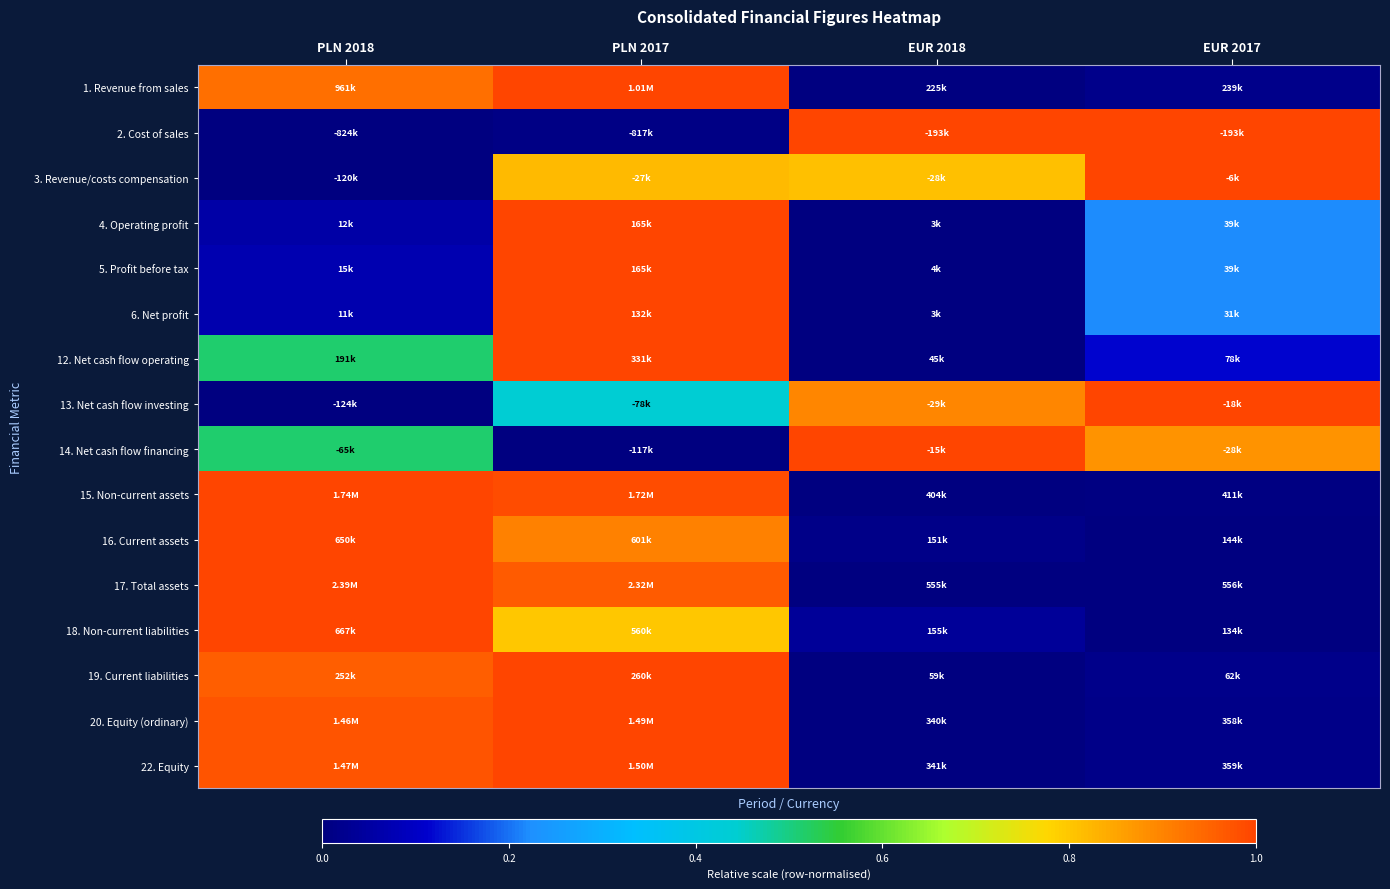

Reading left to right, list all the values displayed in this chart.

1. Revenue from sales: PLN 2018=0.9	PLN 2017=1.0	EUR 2018=0.0	EUR 2017=0.0
2. Cost of sales: PLN 2018=0.0	PLN 2017=0.0	EUR 2018=1.0	EUR 2017=1.0
3. Revenue/costs compensation: PLN 2018=0.0	PLN 2017=0.8	EUR 2018=0.8	EUR 2017=1.0
4. Operating profit: PLN 2018=0.1	PLN 2017=1.0	EUR 2018=0.0	EUR 2017=0.2
5. Profit before tax: PLN 2018=0.1	PLN 2017=1.0	EUR 2018=0.0	EUR 2017=0.2
6. Net profit: PLN 2018=0.1	PLN 2017=1.0	EUR 2018=0.0	EUR 2017=0.2
12. Net cash flow operating: PLN 2018=0.5	PLN 2017=1.0	EUR 2018=0.0	EUR 2017=0.1
13. Net cash flow investing: PLN 2018=0.0	PLN 2017=0.4	EUR 2018=0.9	EUR 2017=1.0
14. Net cash flow financing: PLN 2018=0.5	PLN 2017=0.0	EUR 2018=1.0	EUR 2017=0.9
15. Non-current assets: PLN 2018=1.0	PLN 2017=1.0	EUR 2018=0.0	EUR 2017=0.0
16. Current assets: PLN 2018=1.0	PLN 2017=0.9	EUR 2018=0.0	EUR 2017=0.0
17. Total assets: PLN 2018=1.0	PLN 2017=1.0	EUR 2018=0.0	EUR 2017=0.0
18. Non-current liabilities: PLN 2018=1.0	PLN 2017=0.8	EUR 2018=0.0	EUR 2017=0.0
19. Current liabilities: PLN 2018=1.0	PLN 2017=1.0	EUR 2018=0.0	EUR 2017=0.0
20. Equity (ordinary): PLN 2018=1.0	PLN 2017=1.0	EUR 2018=0.0	EUR 2017=0.0
22. Equity: PLN 2018=1.0	PLN 2017=1.0	EUR 2018=0.0	EUR 2017=0.0